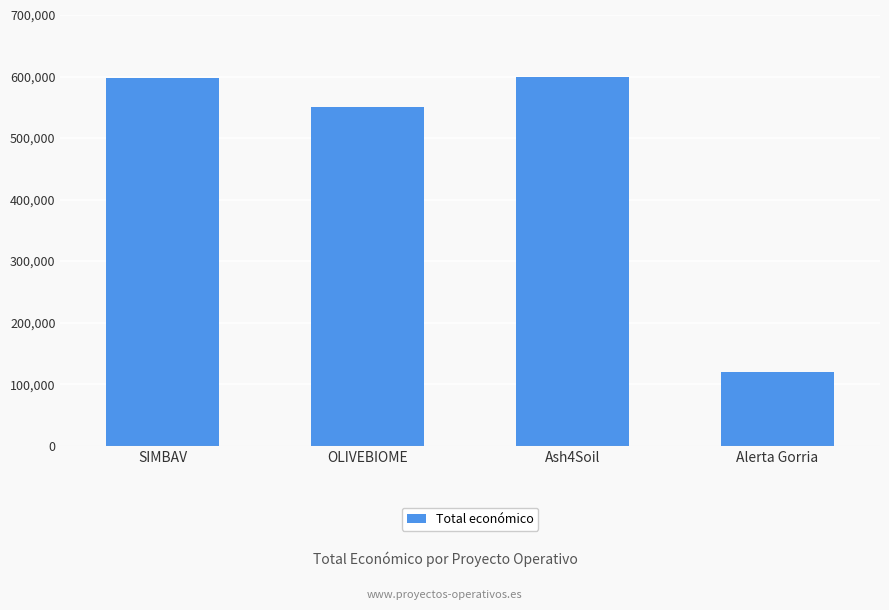

Where is the data nearest to the value 360000?

OLIVEBIOME